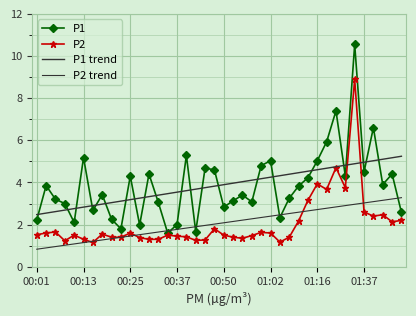

What is the value of the P1 trend point at the 35th from the left?

4.9